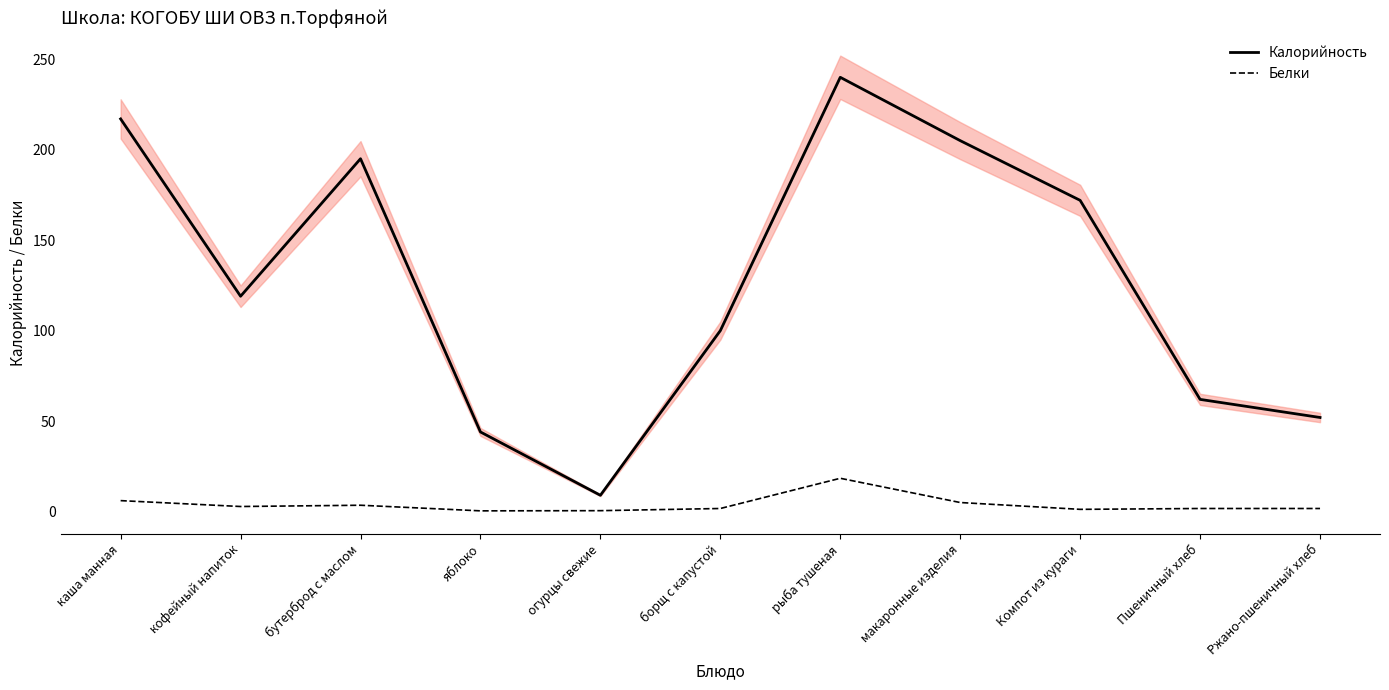

At how many categories does at least one series exceed 132?

5